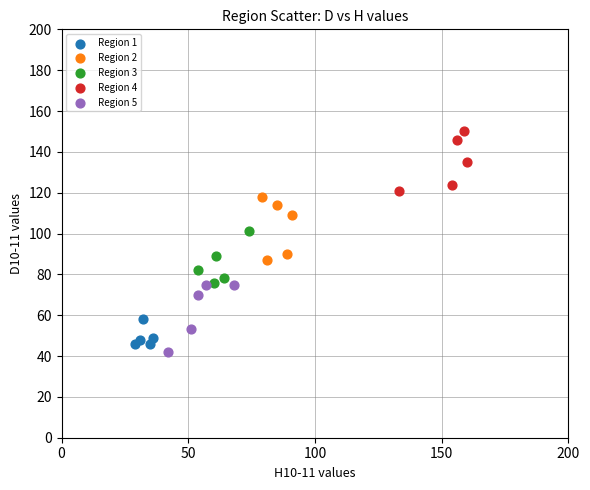

What are all the series names shown in the legend?

Region 1, Region 2, Region 3, Region 4, Region 5